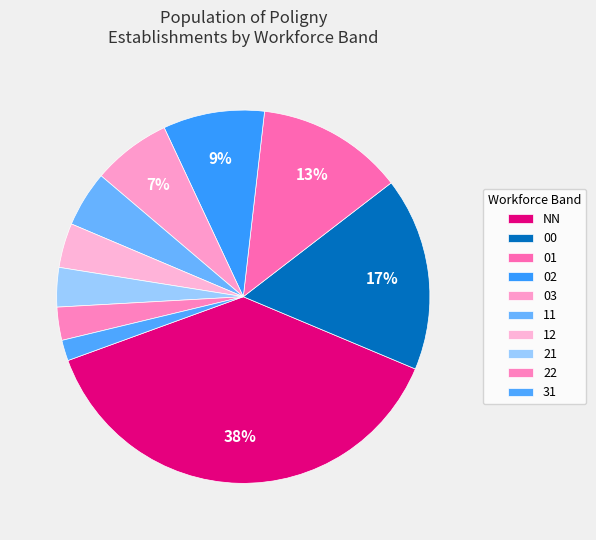

To the nearest percent, what is the difference between the 02 and 11 slice percentages?

4%